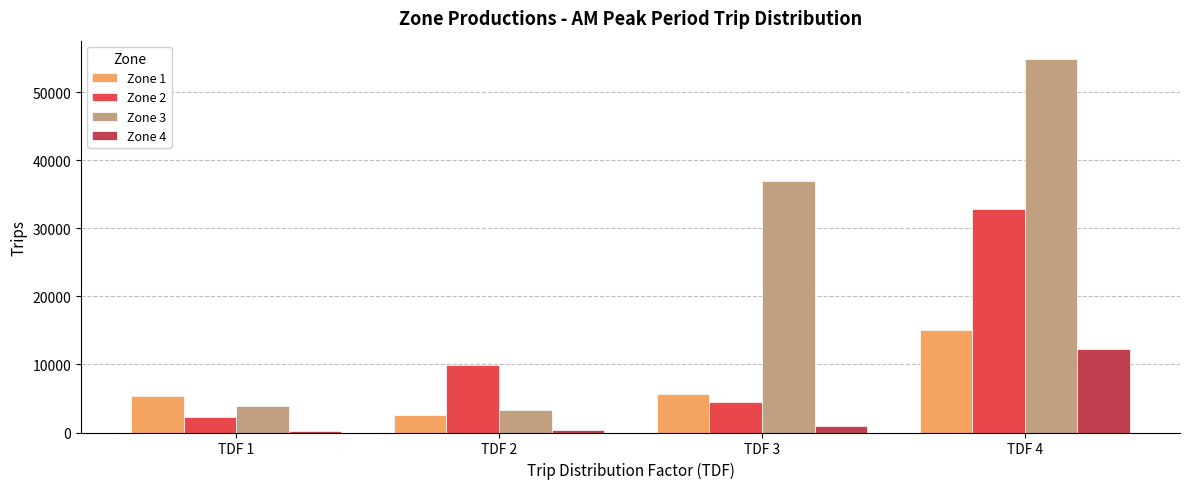

Rank the series at TDF 1 from lowest to highest value.

Zone 4, Zone 2, Zone 3, Zone 1